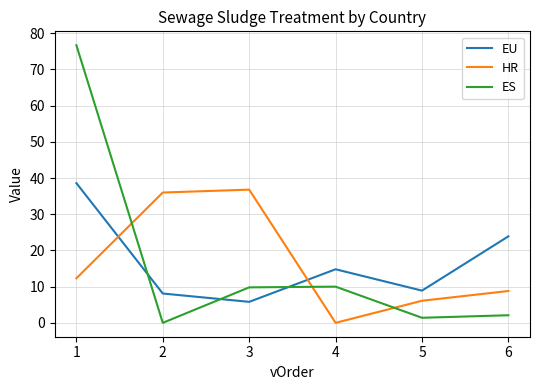

Does the chart display data point markers on the line(s)?

No